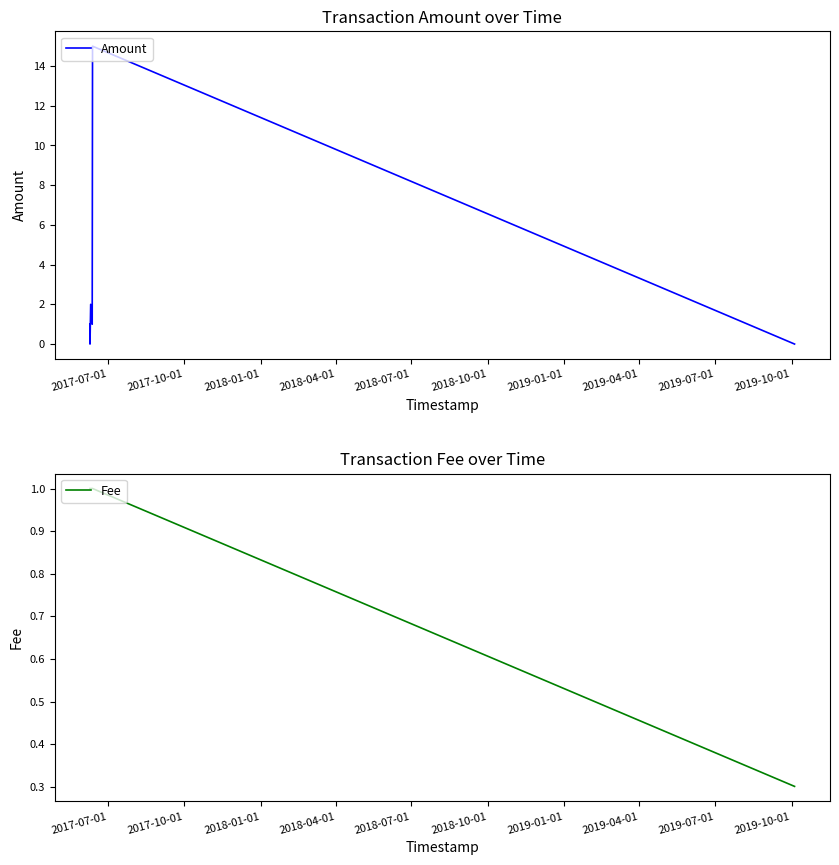

Does the chart have visible grid lines?

No